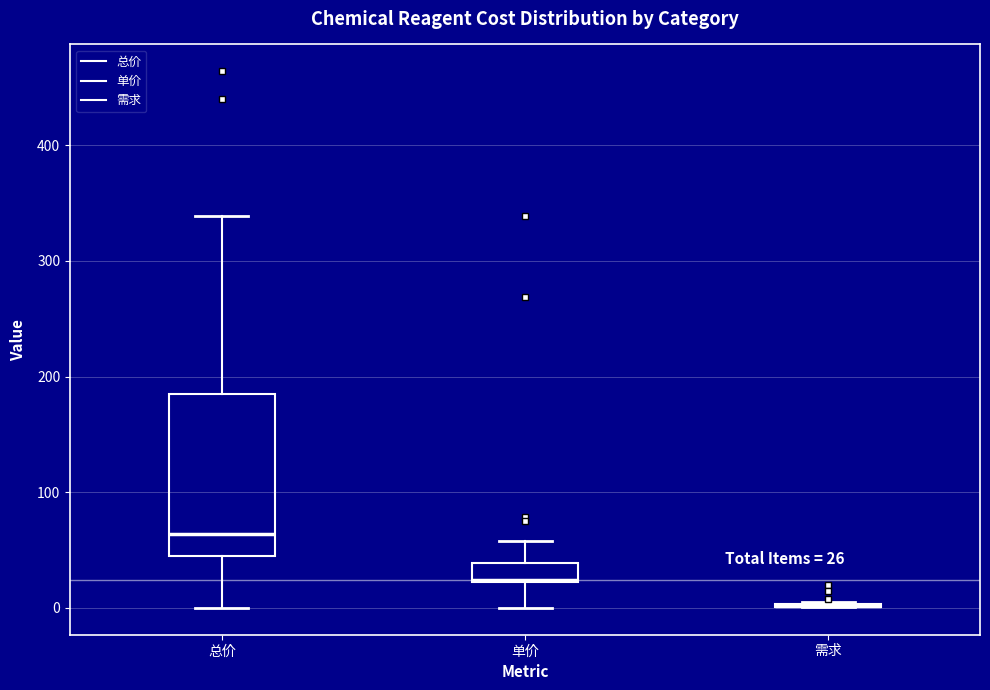

Comparing the boxes themselves (not the whiskers), which one is the tallest?

总价